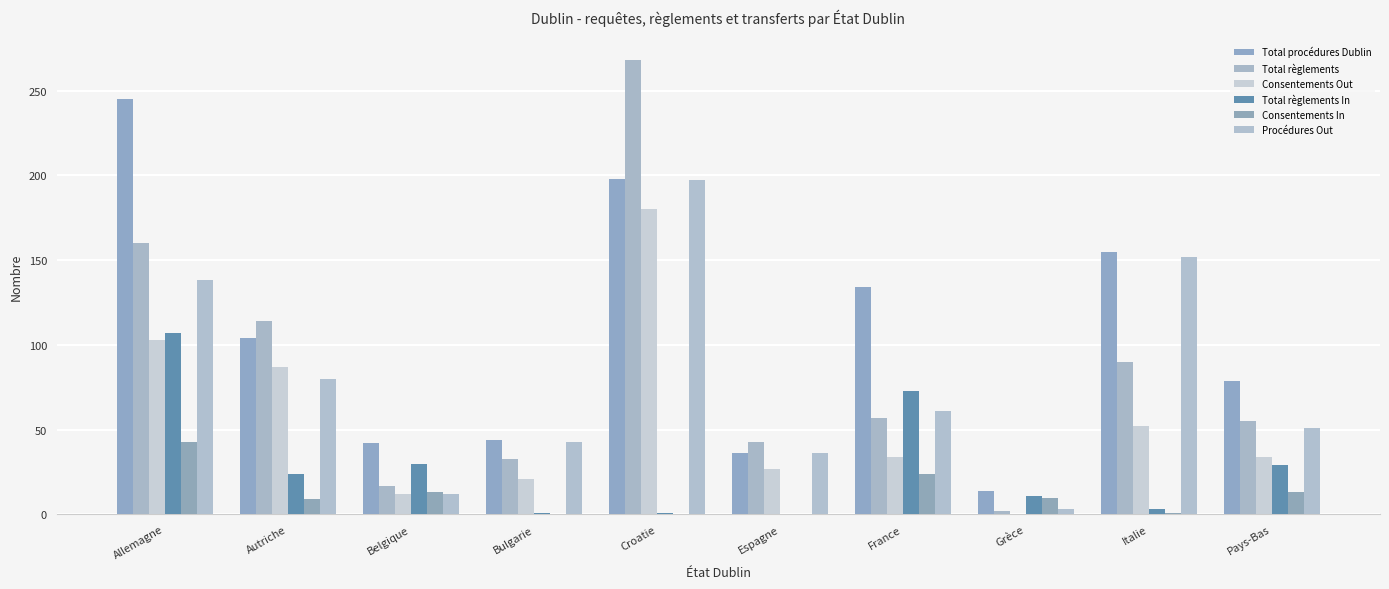

How many groups of bars are there?

10